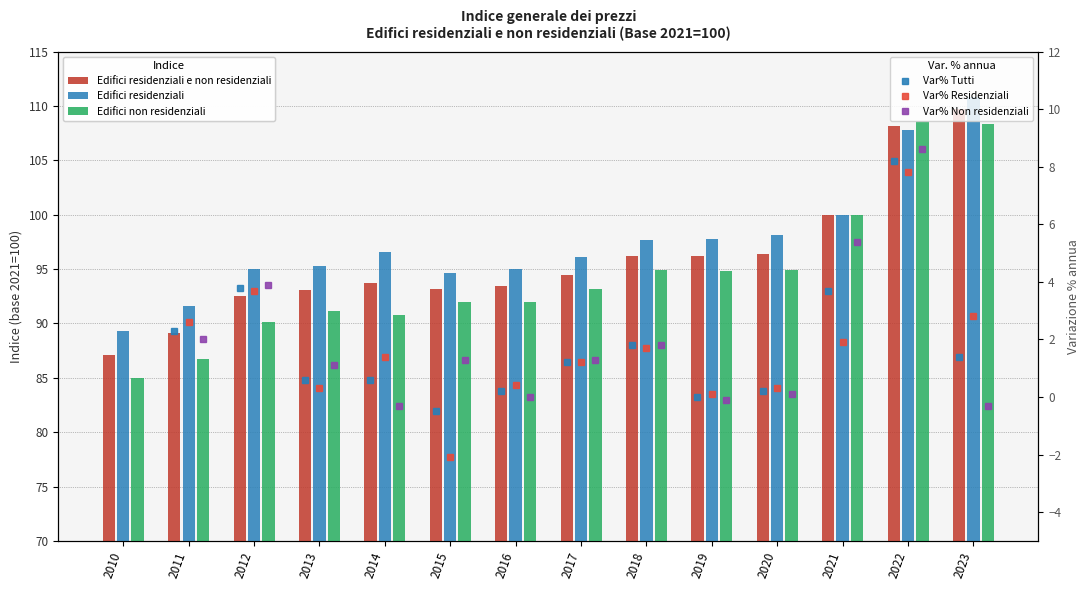

What is the maximum value for Edifici residenziali e non residenziali?

109.7